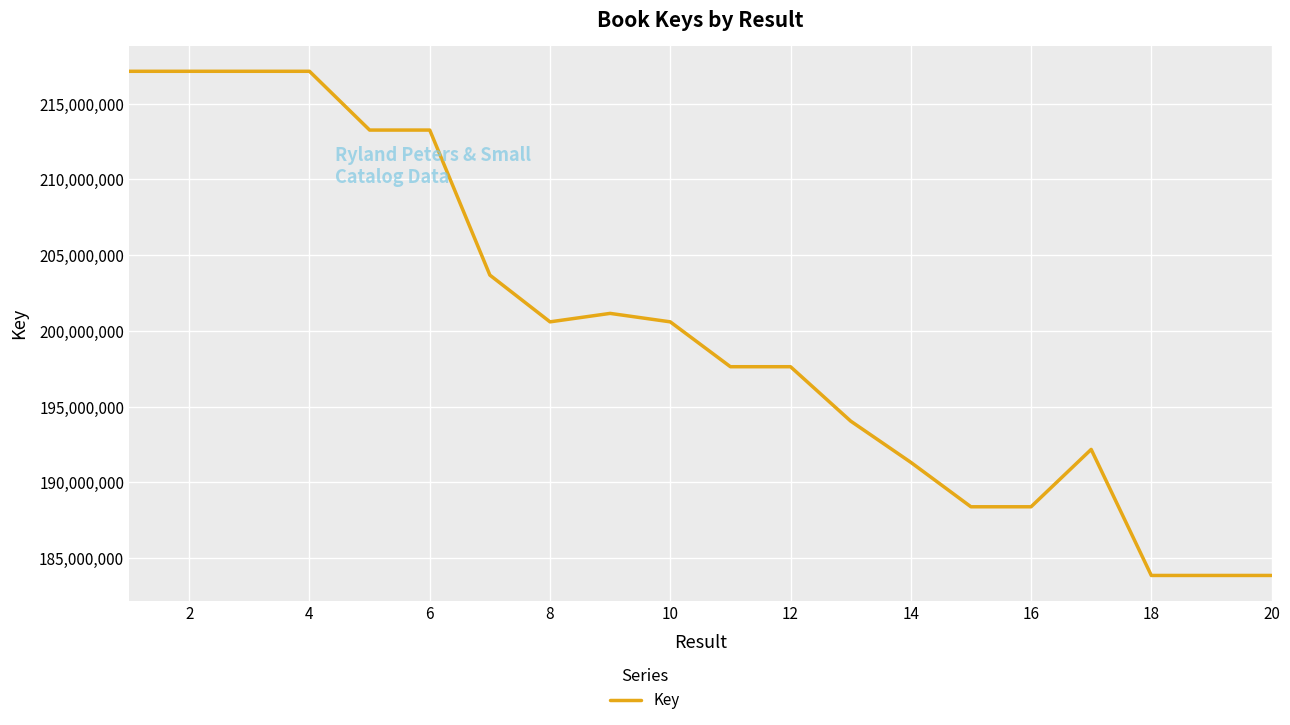

What is the maximum value shown in the chart?

217140356